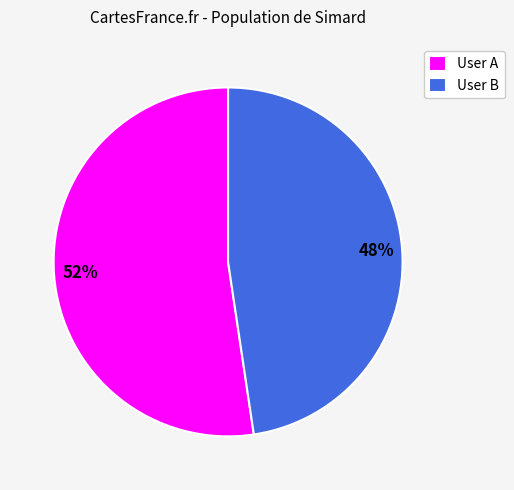

To the nearest percent, what is the combined percentage of User B and User A?

100%